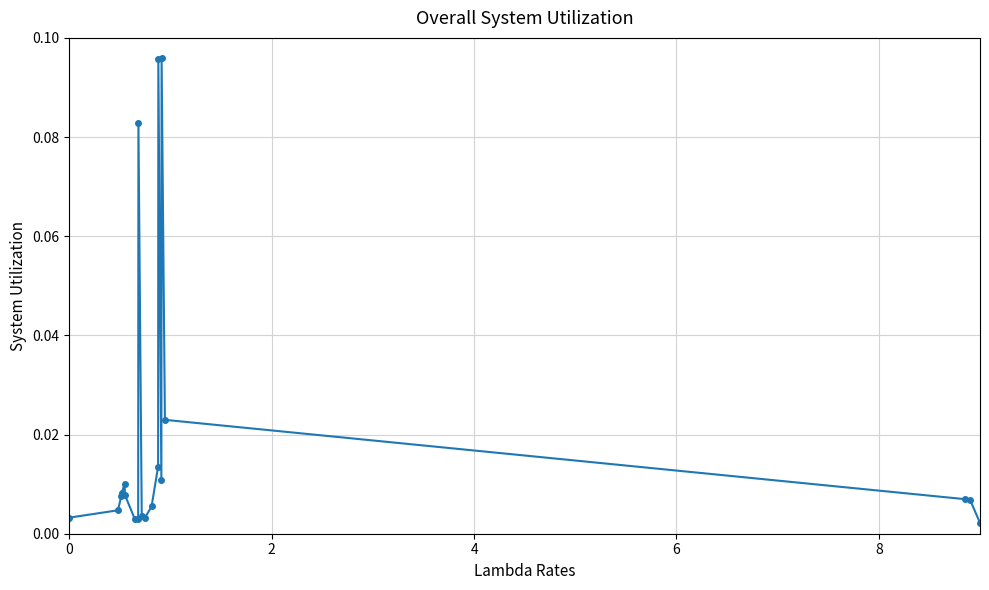

True or false: the data has more than 0 interior local peaks.

True